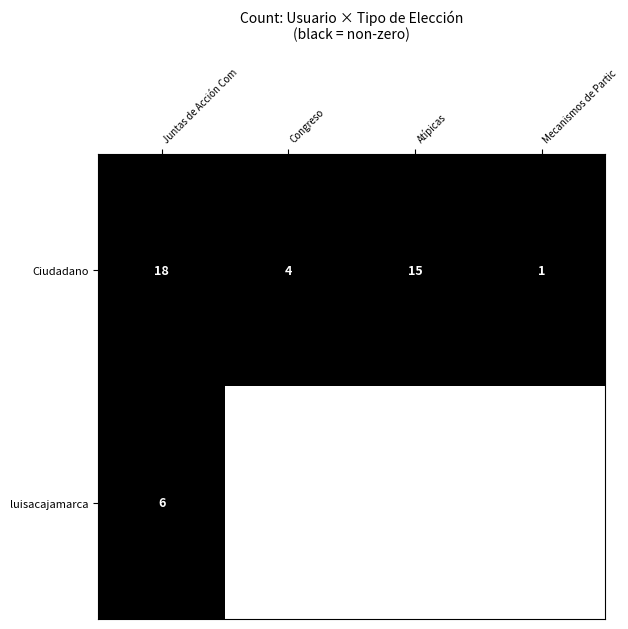

At which label is Ciudadano closest to 9?

Congreso